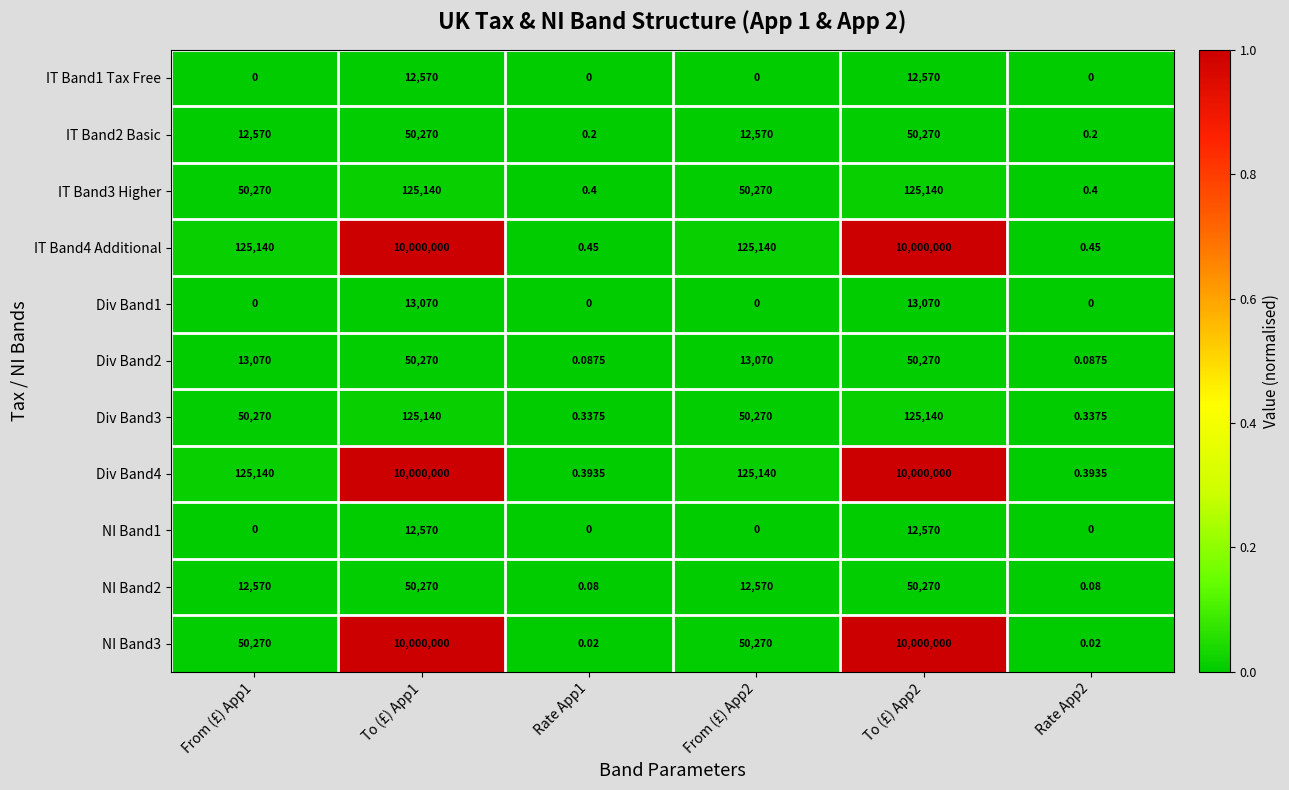

Is the value of IT Band2 Basic at To (£) App2 greater than the value of Div Band2 at From (£) App1?

Yes